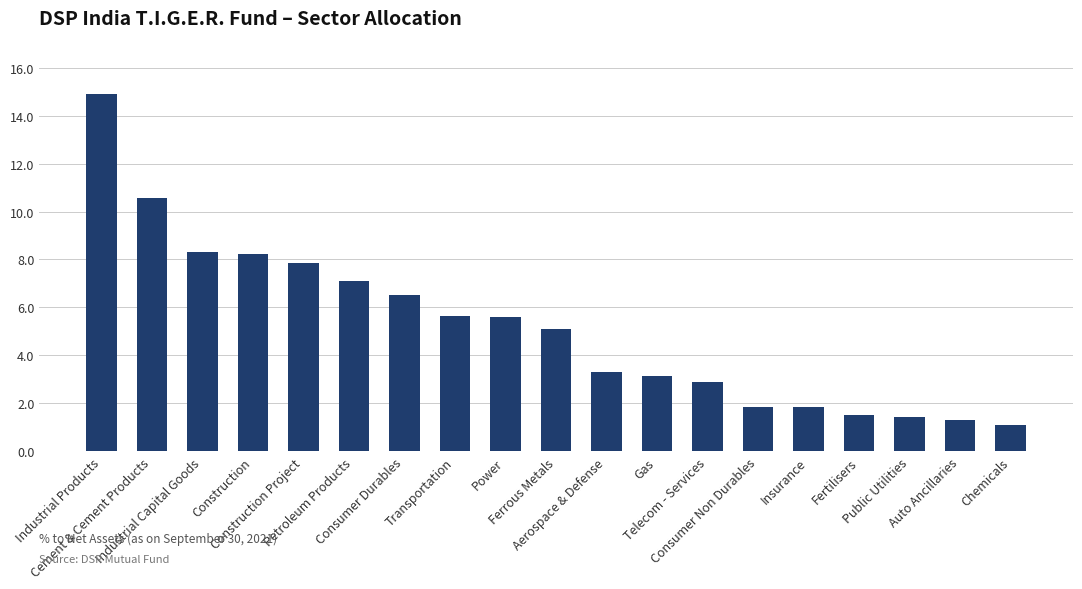

What is the difference between the maximum and minimum values?

13.8